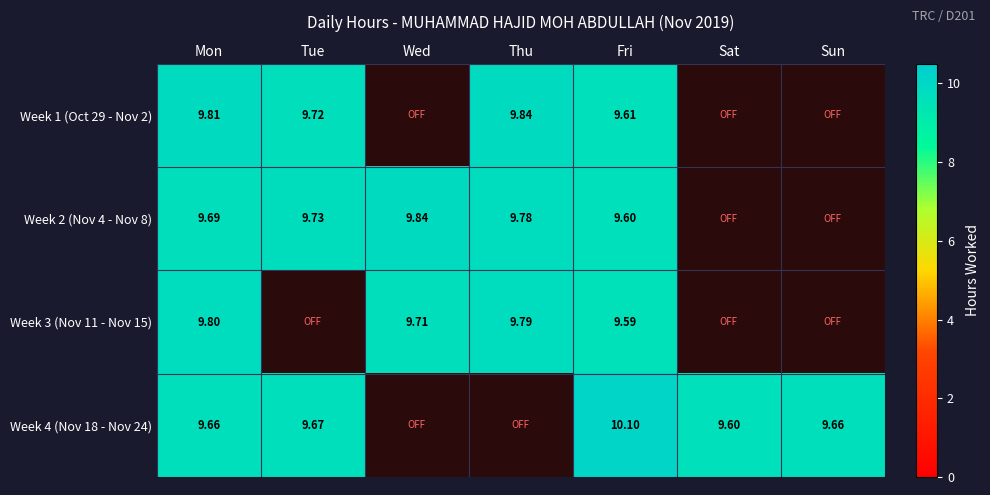

The value of Week 1 (Oct 29 - Nov 2) at Wed is -4.6. True or false?

False